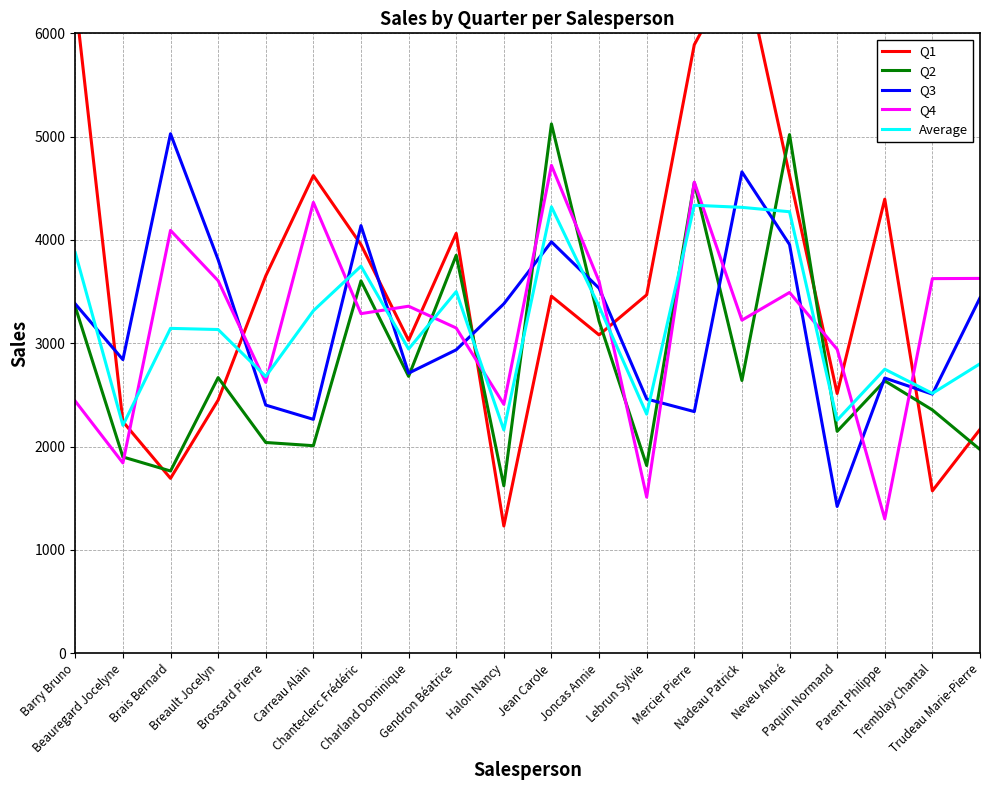

At which label is Average closest to 3248?

Carreau Alain